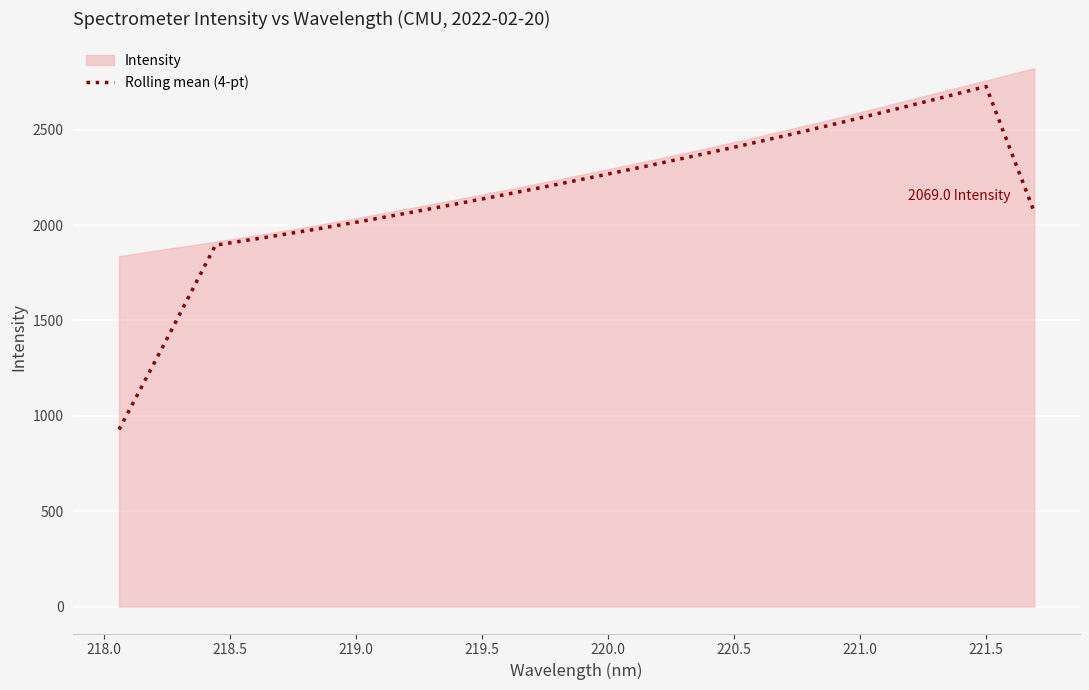

What is the average value?

2156.8